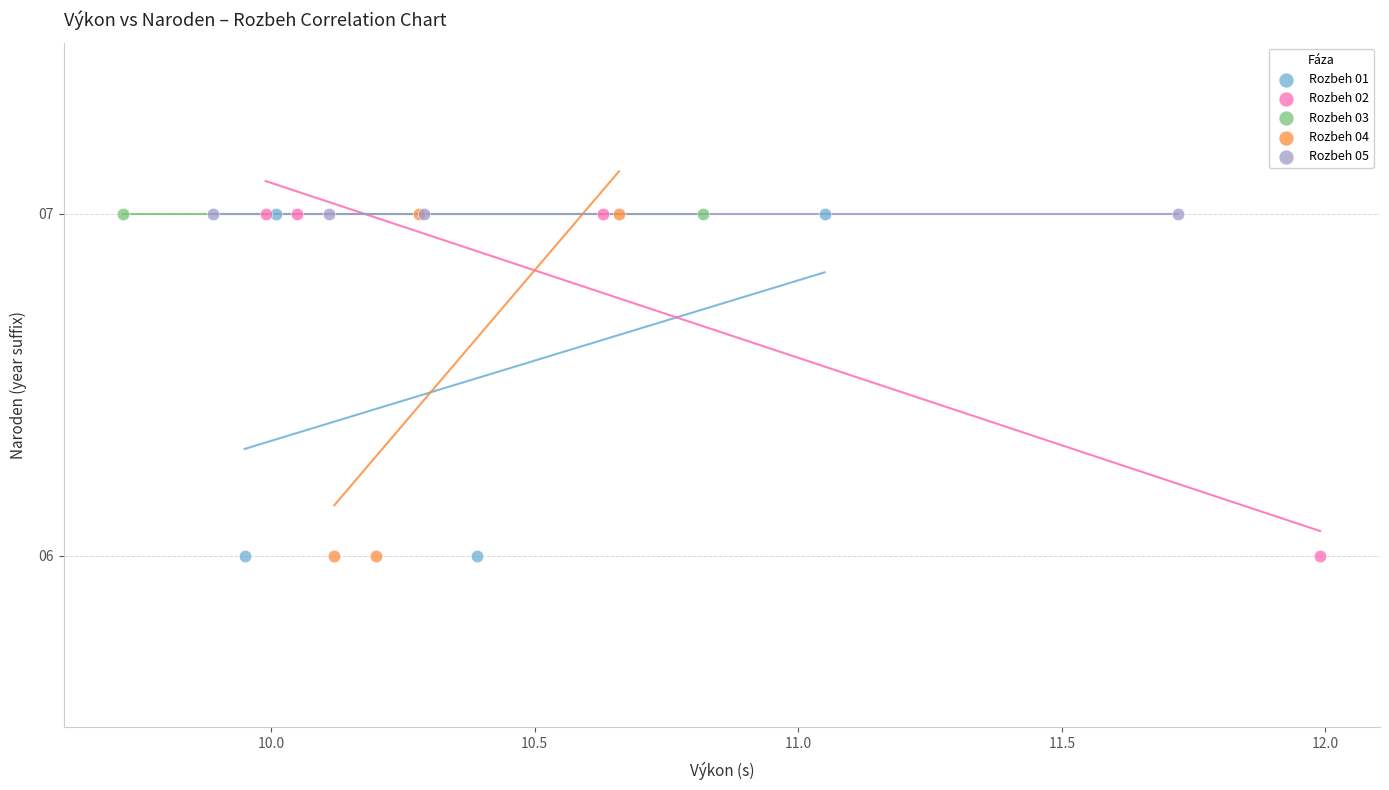

What are all the series names shown in the legend?

Rozbeh 01, Rozbeh 02, Rozbeh 03, Rozbeh 04, Rozbeh 05